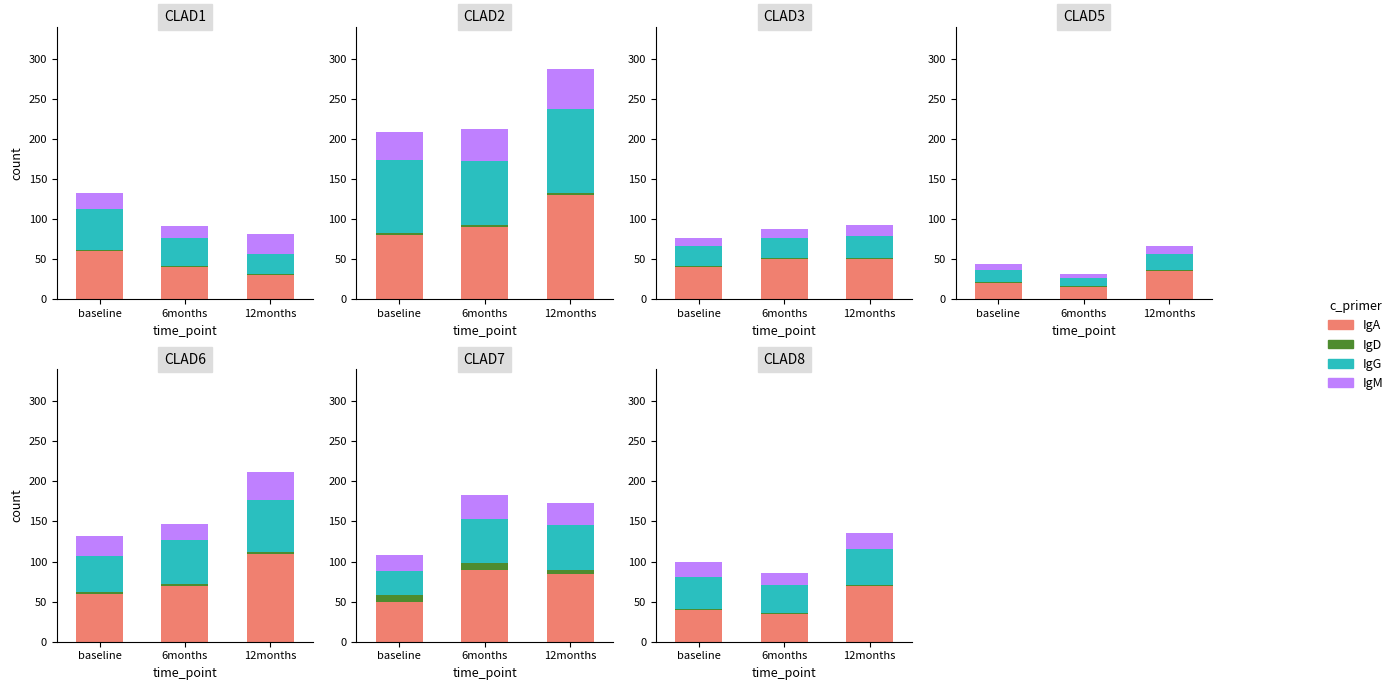

What is the label of the 2nd bar from the left?

6months